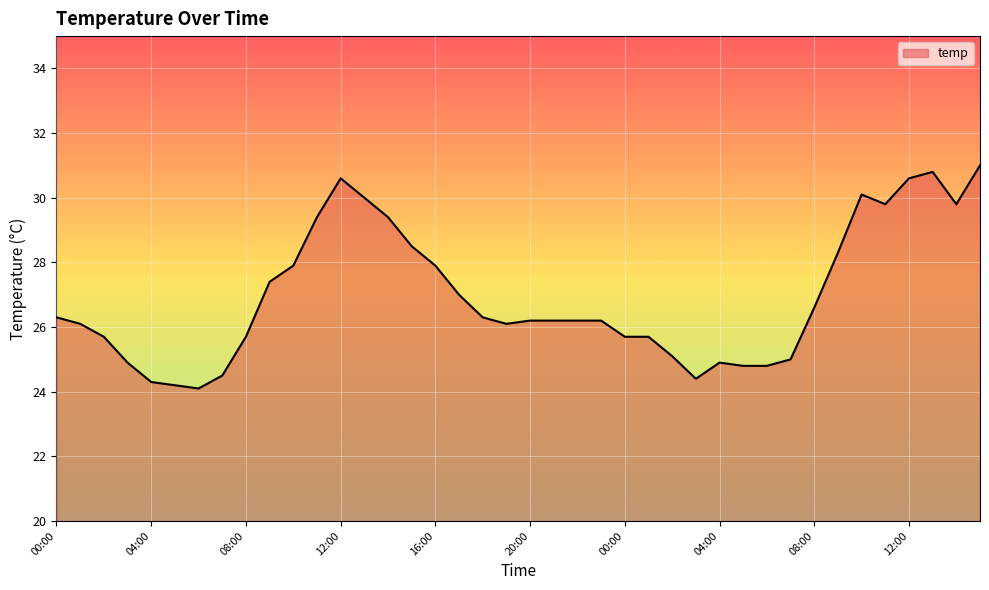

Reading left to right, transcribe all the data shown in this chart.

26.3	26.1	25.7	24.9	24.3	24.2	24.1	24.5	25.7	27.4	27.9	29.4	30.6	30.0	29.4	28.5	27.9	27.0	26.3	26.1	26.2	26.2	26.2	26.2	25.7	25.7	25.1	24.4	24.9	24.8	24.8	25.0	26.6	28.3	30.1	29.8	30.6	30.8	29.8	31.0